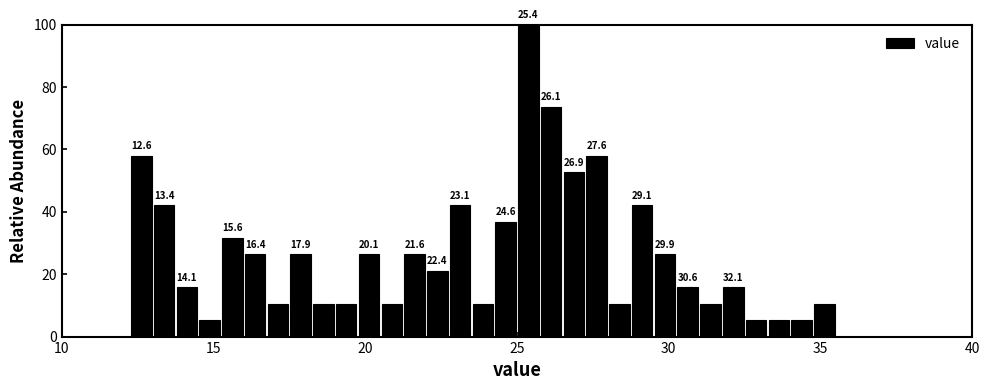

Read against the x-axis, roughly where is the centre of the tallest bar?

25.5